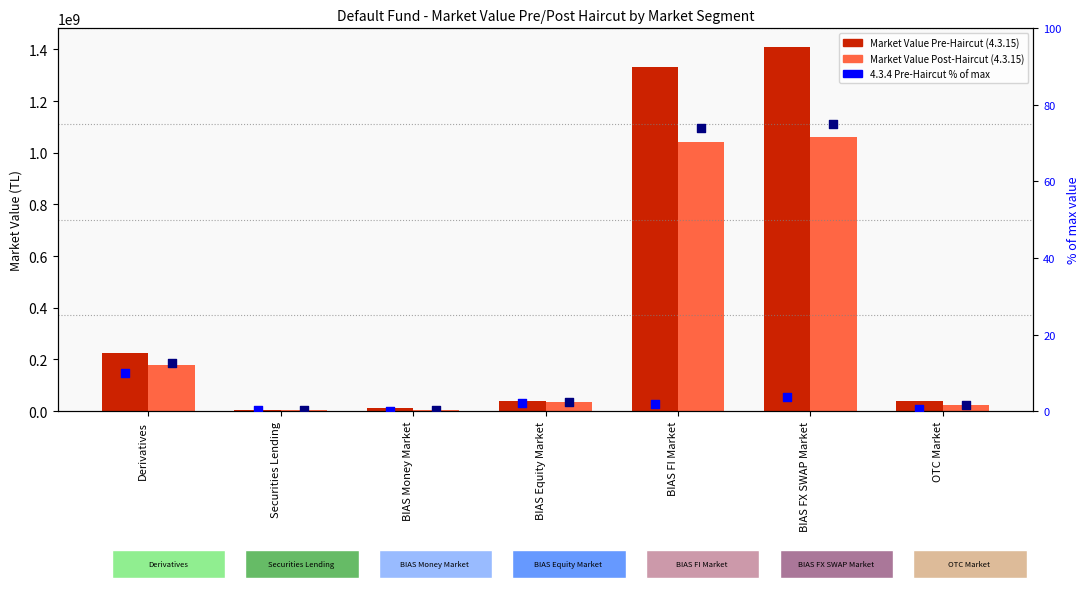

Is the value of 4.3.4 Pre-Haircut % of max at BIAS Equity Market greater than the value of Market Value Post-Haircut (4.3.15) at OTC Market?

No